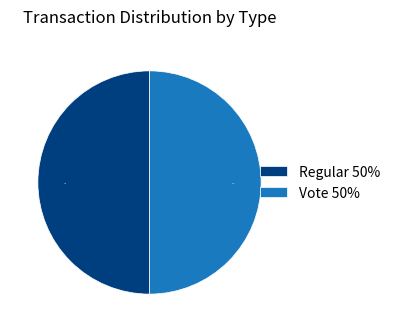

To the nearest percent, what is the average slice percentage?

50%